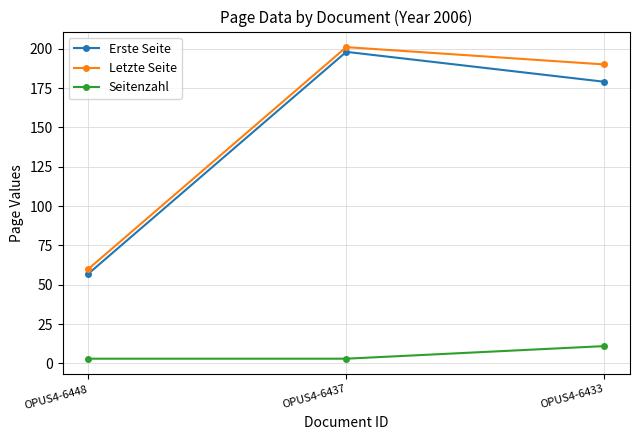

How many lines are shown in the chart?

3